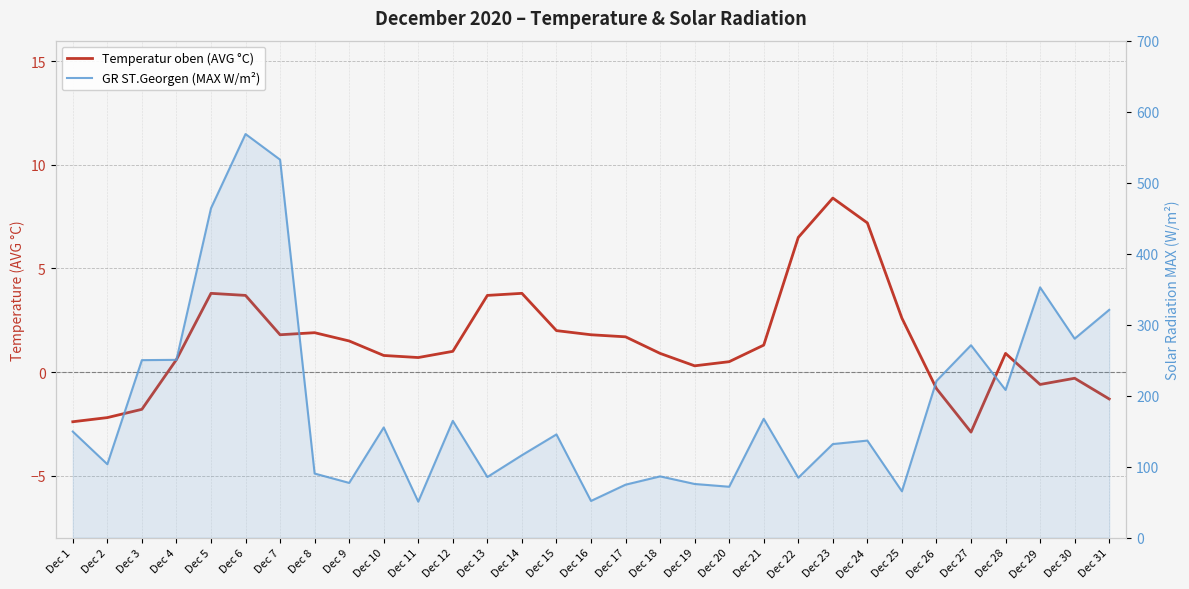

What is the difference between the maximum and minimum values in the GR ST.Georgen (MAX W/m²) series?

517.7